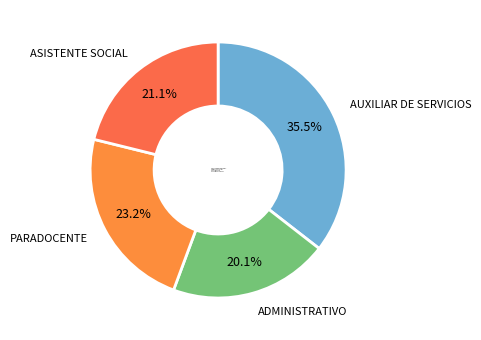

Approximately how many times larger is the value at AUXILIAR DE SERVICIOS compared to PARADOCENTE?

1.5